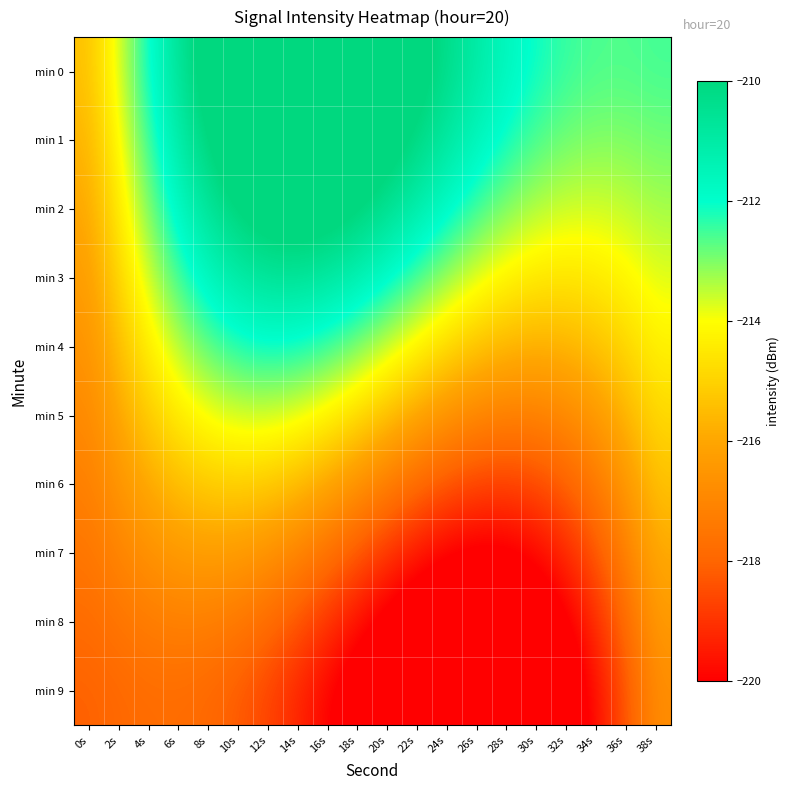

Reading left to right, list all the values displayed in this chart.

min 0: 0s=-215.4	2s=-213.7	4s=-212.1	6s=-210.7	8s=-209.5	10s=-208.6	12s=-208.1	14s=-207.9	16s=-208.0	18s=-208.3	20s=-208.9	22s=-209.6	24s=-210.3	26s=-211.0	28s=-211.6	30s=-212.1	32s=-212.4	34s=-212.6	36s=-212.6	38s=-212.5
min 1: 0s=-215.7	2s=-214.0	4s=-212.5	6s=-211.1	8s=-209.9	10s=-209.1	12s=-208.6	14s=-208.4	16s=-208.5	18s=-208.9	20s=-209.4	22s=-210.1	24s=-210.8	26s=-211.5	28s=-212.1	30s=-212.6	32s=-212.9	34s=-213.0	36s=-213.0	38s=-212.9
min 2: 0s=-216.0	2s=-214.4	4s=-213.0	6s=-211.7	8s=-210.6	10s=-209.9	12s=-209.4	14s=-209.3	16s=-209.5	18s=-209.9	20s=-210.4	22s=-211.1	24s=-211.8	26s=-212.5	28s=-213.0	30s=-213.4	32s=-213.6	34s=-213.6	36s=-213.5	38s=-213.3
min 3: 0s=-216.3	2s=-214.9	4s=-213.6	6s=-212.5	8s=-211.6	10s=-211.0	12s=-210.6	14s=-210.6	16s=-210.8	18s=-211.3	20s=-211.9	22s=-212.5	24s=-213.2	26s=-213.7	28s=-214.2	30s=-214.5	32s=-214.5	34s=-214.4	36s=-214.2	38s=-213.8
min 4: 0s=-216.6	2s=-215.4	4s=-214.3	6s=-213.4	8s=-212.7	10s=-212.3	12s=-212.1	14s=-212.1	16s=-212.5	18s=-212.9	20s=-213.5	22s=-214.2	24s=-214.8	26s=-215.3	28s=-215.6	30s=-215.8	32s=-215.7	34s=-215.4	36s=-214.9	38s=-214.3
min 5: 0s=-216.9	2s=-216.0	4s=-215.1	6s=-214.4	8s=-213.9	10s=-213.6	12s=-213.6	14s=-213.8	16s=-214.2	18s=-214.8	20s=-215.4	22s=-216.0	24s=-216.6	26s=-217.0	28s=-217.2	30s=-217.1	32s=-216.9	34s=-216.4	36s=-215.7	38s=-214.8
min 6: 0s=-217.2	2s=-216.5	4s=-215.9	6s=-215.4	8s=-215.1	10s=-215.0	12s=-215.2	14s=-215.5	16s=-216.0	18s=-216.6	20s=-217.2	22s=-217.8	24s=-218.3	26s=-218.6	28s=-218.7	30s=-218.5	32s=-218.1	34s=-217.4	36s=-216.4	38s=-215.4
min 7: 0s=-217.5	2s=-217.0	4s=-216.6	6s=-216.4	8s=-216.2	10s=-216.3	12s=-216.6	14s=-217.0	16s=-217.6	18s=-218.3	20s=-218.9	22s=-219.5	24s=-220.0	26s=-220.2	28s=-220.2	30s=-219.8	32s=-219.2	34s=-218.3	36s=-217.2	38s=-215.9
min 8: 0s=-217.8	2s=-217.5	4s=-217.3	6s=-217.2	8s=-217.2	10s=-217.4	12s=-217.8	14s=-218.3	16s=-219.0	18s=-219.7	20s=-220.3	22s=-220.9	24s=-221.3	26s=-221.5	28s=-221.3	30s=-220.9	32s=-220.2	34s=-219.1	36s=-217.8	38s=-216.4
min 9: 0s=-218.1	2s=-217.9	4s=-217.8	6s=-217.8	8s=-217.9	10s=-218.2	12s=-218.7	14s=-219.3	16s=-219.9	18s=-220.7	20s=-221.4	22s=-221.9	24s=-222.3	26s=-222.4	28s=-222.2	30s=-221.7	32s=-220.9	34s=-219.7	36s=-218.3	38s=-216.8